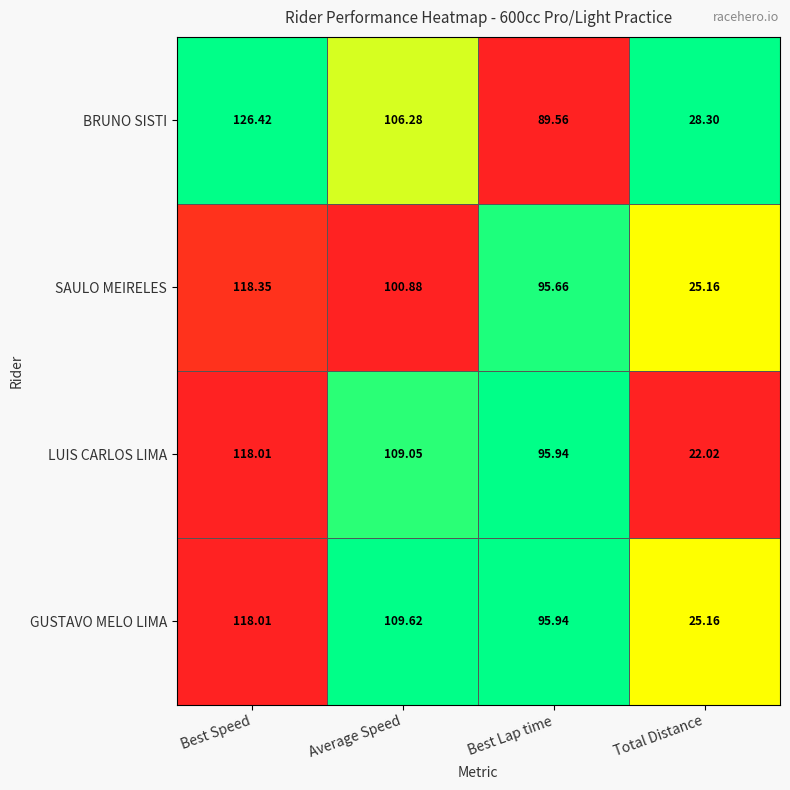

How many series are shown in this chart?

4